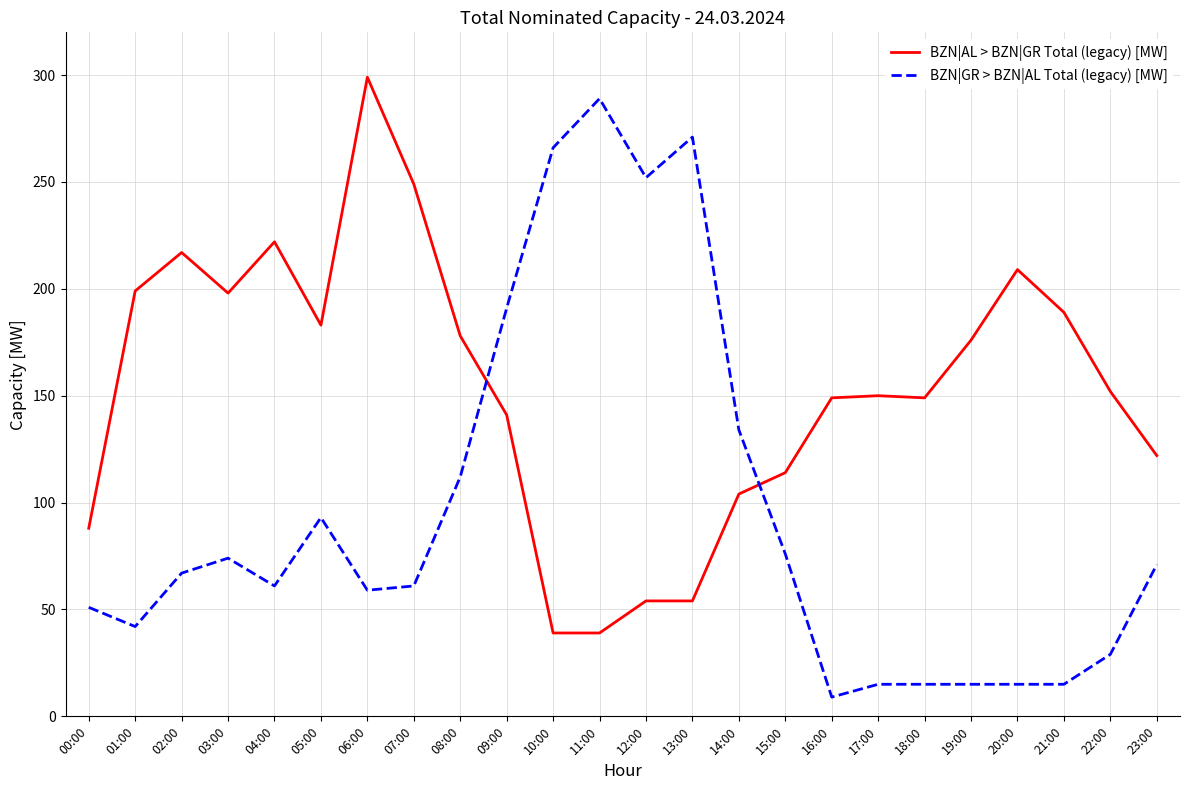

What is the difference between the BZN|AL > BZN|GR Total (legacy) [MW] values at 04:00 and 17:00?

72